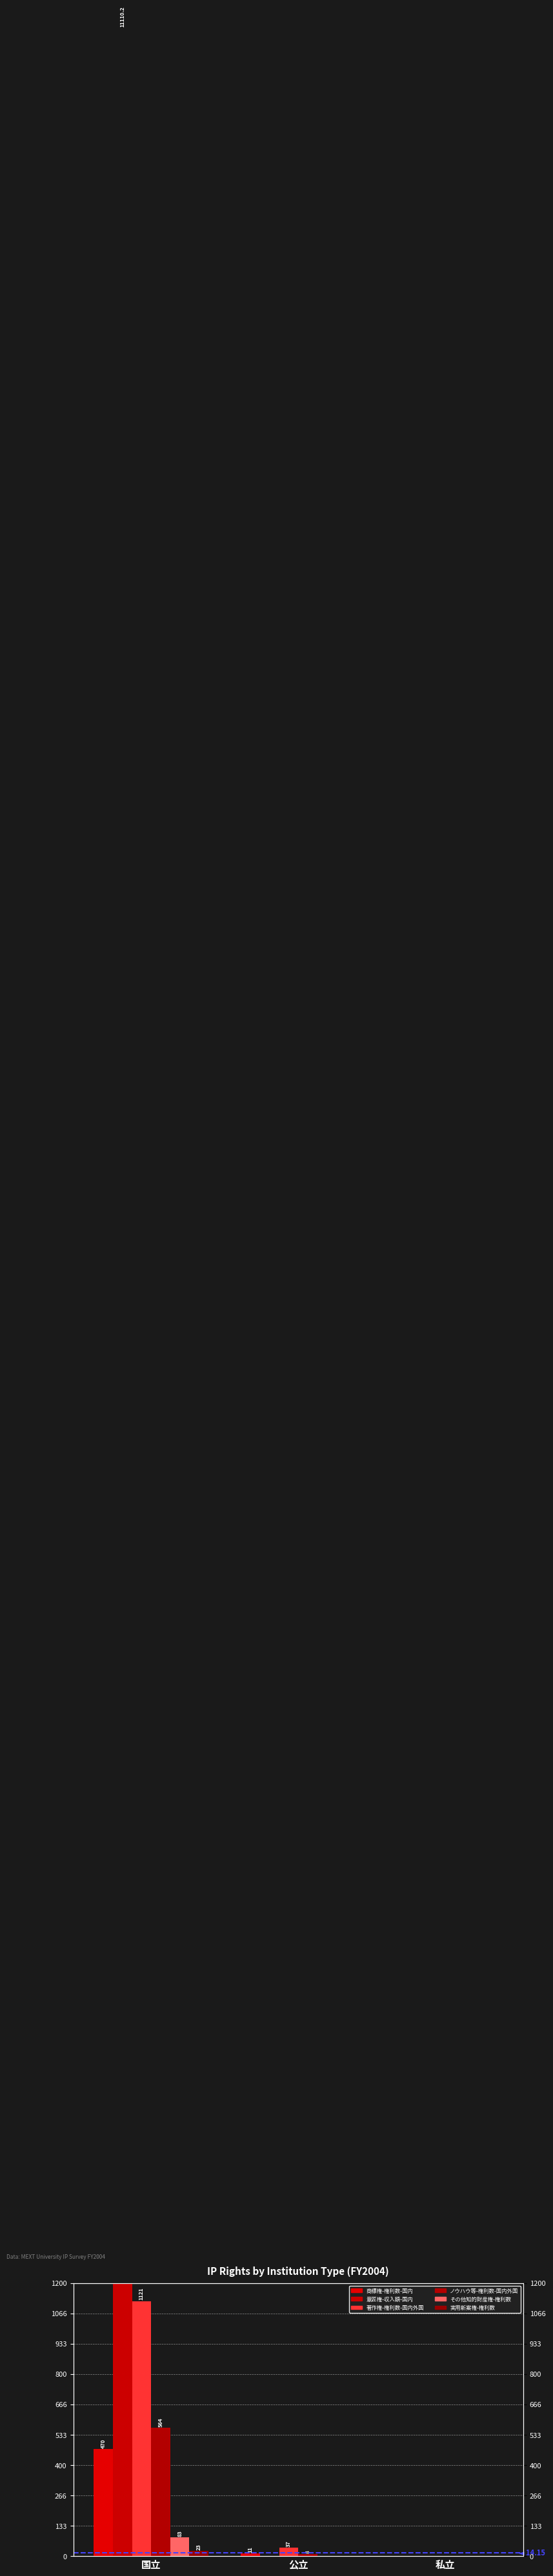

Is it true that 実用新案権-権利数 equals 0.0 at 私立?

True